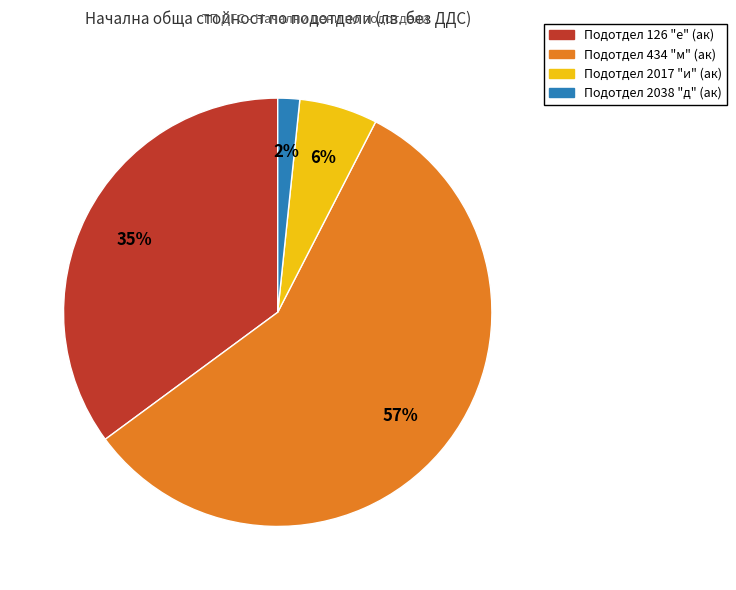

How many segments does this pie chart have?

4